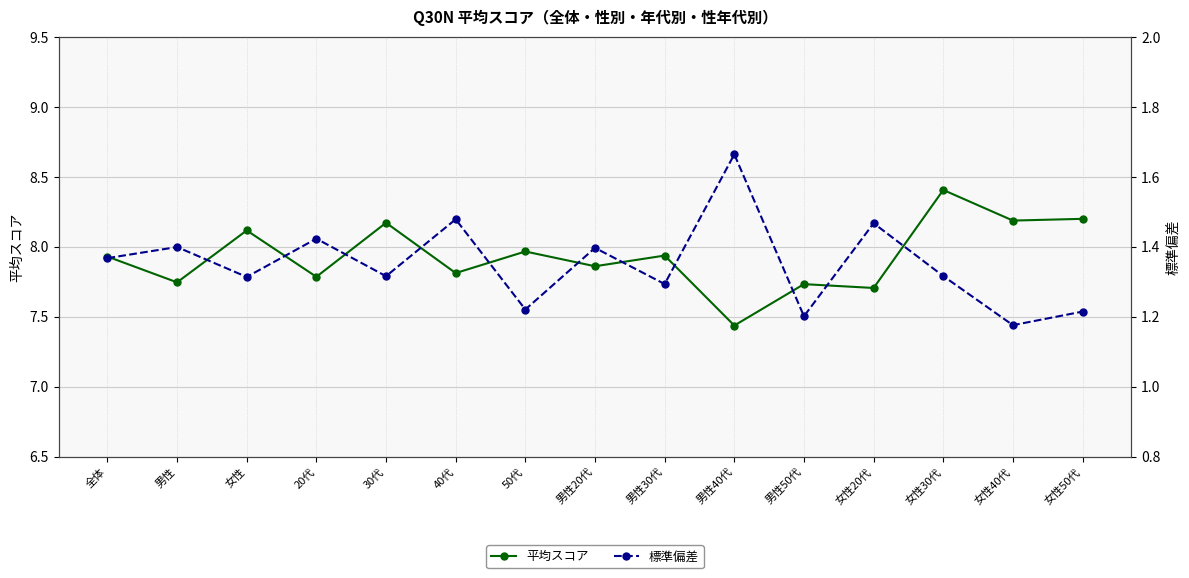

In 標準偏差, how many points are lower than both neighbors (excluding endpoints)?

6